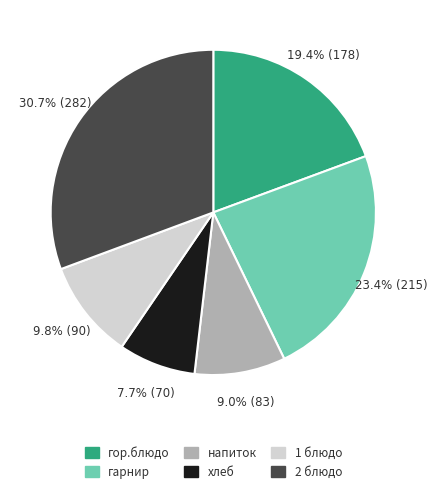

The напиток slice represents 9% of the pie. True or false?

True